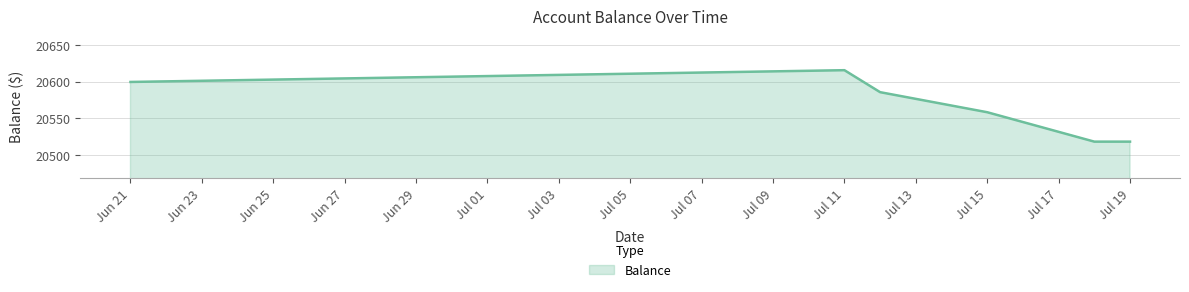

What is the smallest value displayed?

20518.4